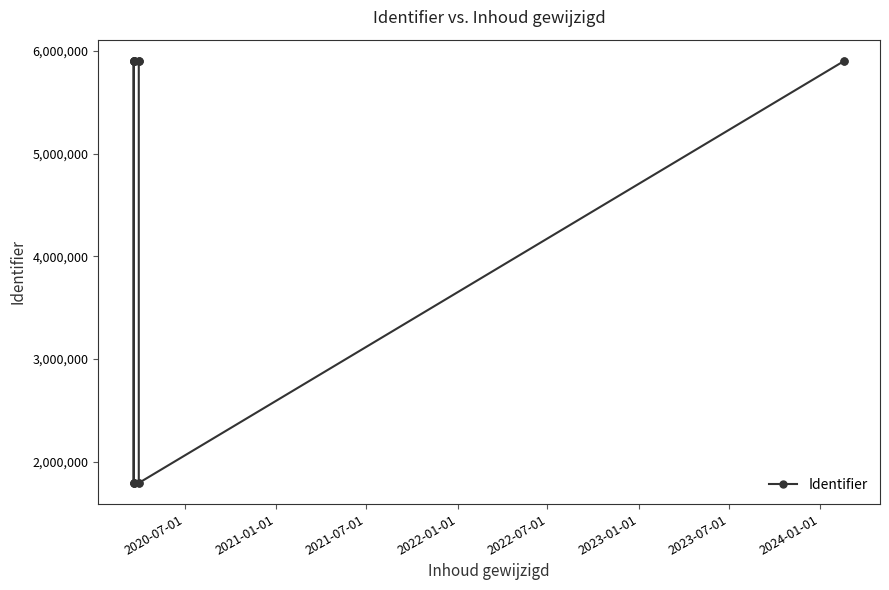

How many points are lower than both their immediate neighbors (excluding endpoints)?

4